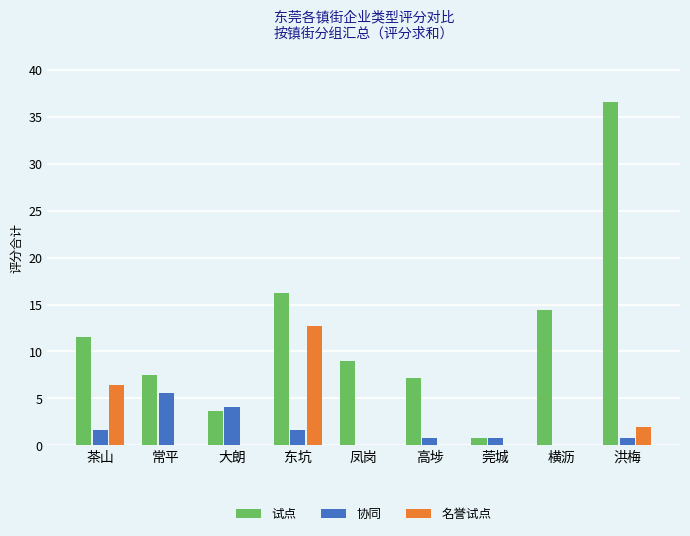

What are all the series names shown in the legend?

试点, 协同, 名誉试点